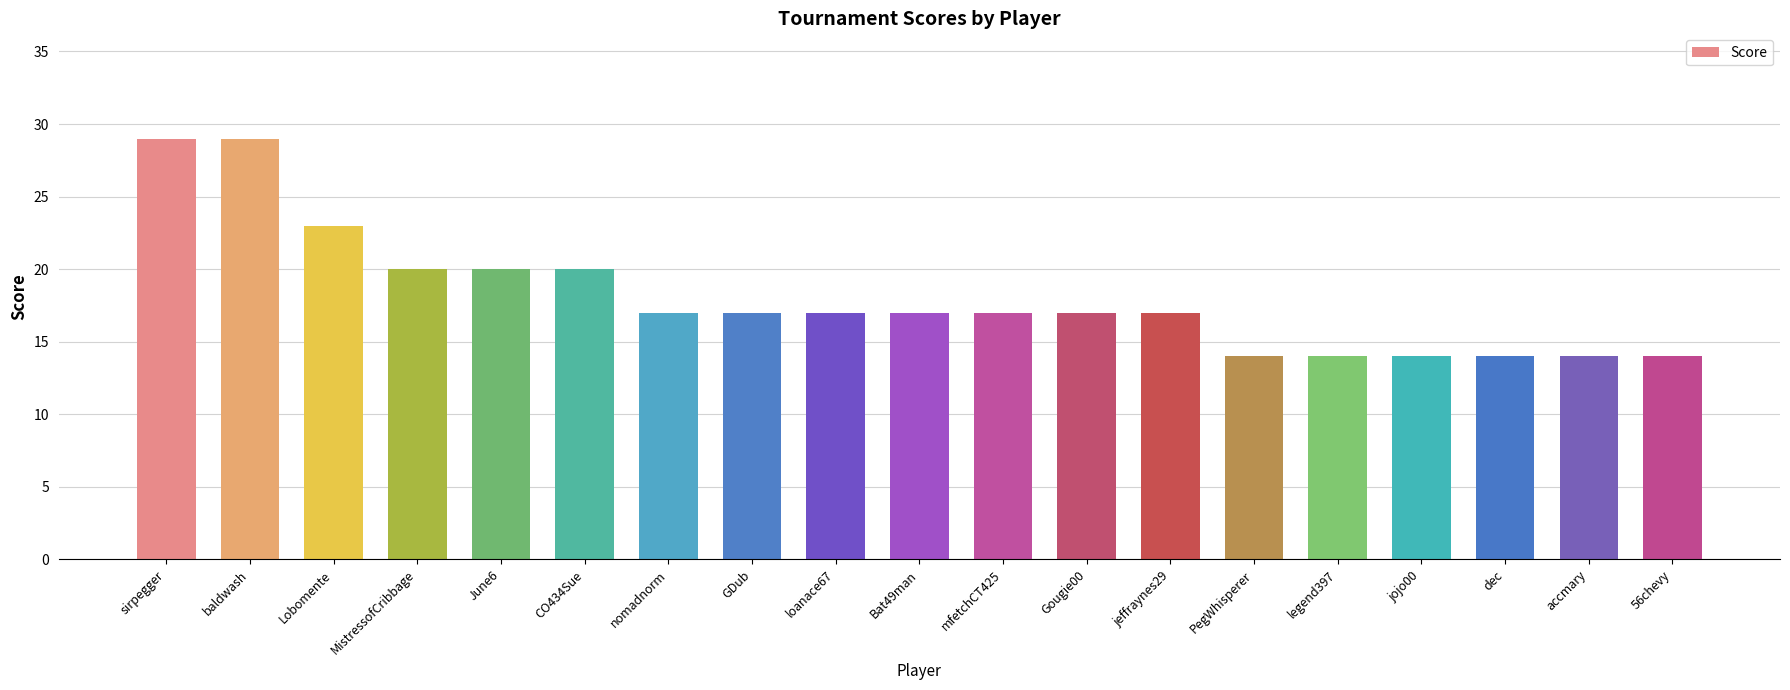

Reading left to right, what are all the values shown in this chart?

sirpegger=29	baldwash=29	Lobomente=23	MistressofCribbage=20	June6=20	CO434Sue=20	nomadnorm=17	GDub=17	loanace67=17	Bat49man=17	mfetchCT425=17	Gougie00=17	jeffraynes29=17	PegWhisperer=14	legend397=14	jojo00=14	dec=14	accmary=14	56chevy=14